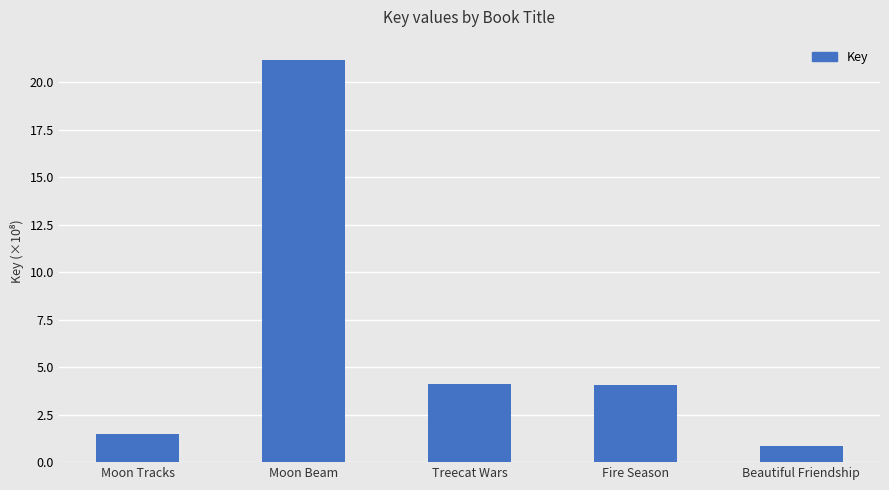

What is the label of the 2nd bar from the left?

Moon Beam